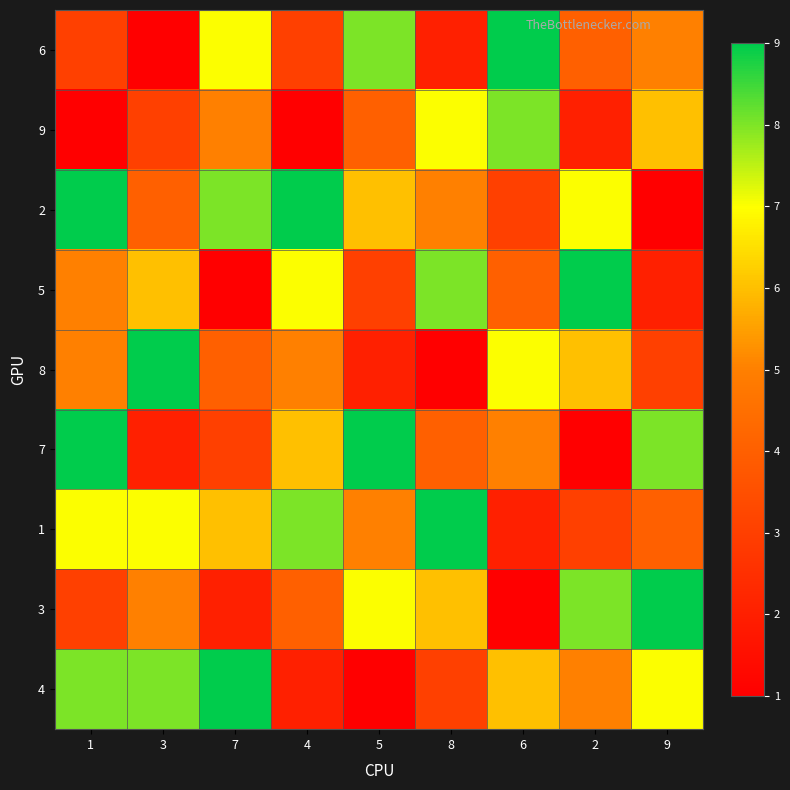

How many distinct data groups are displayed?

9